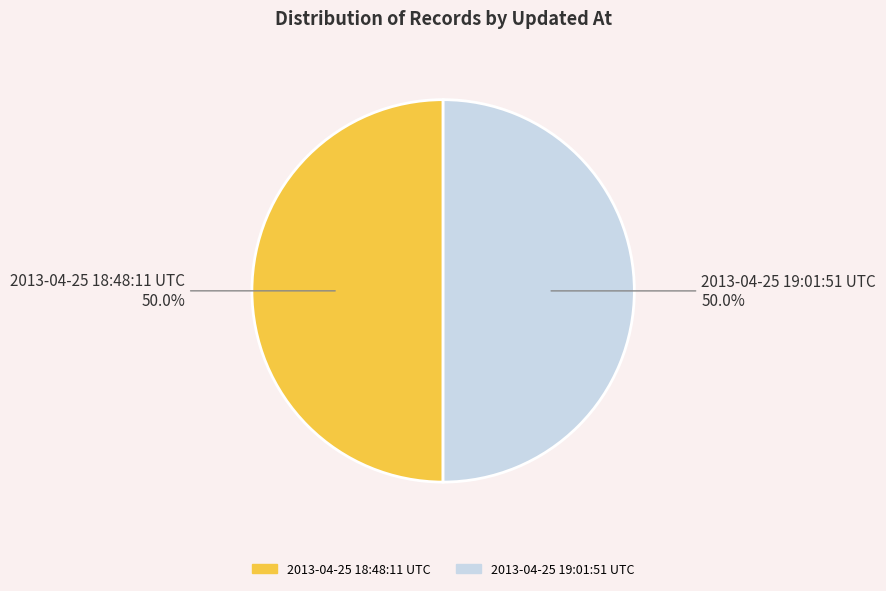

What is the ratio of the value at 2013-04-25 18:48:11 UTC to the value at 2013-04-25 19:01:51 UTC?

1.0